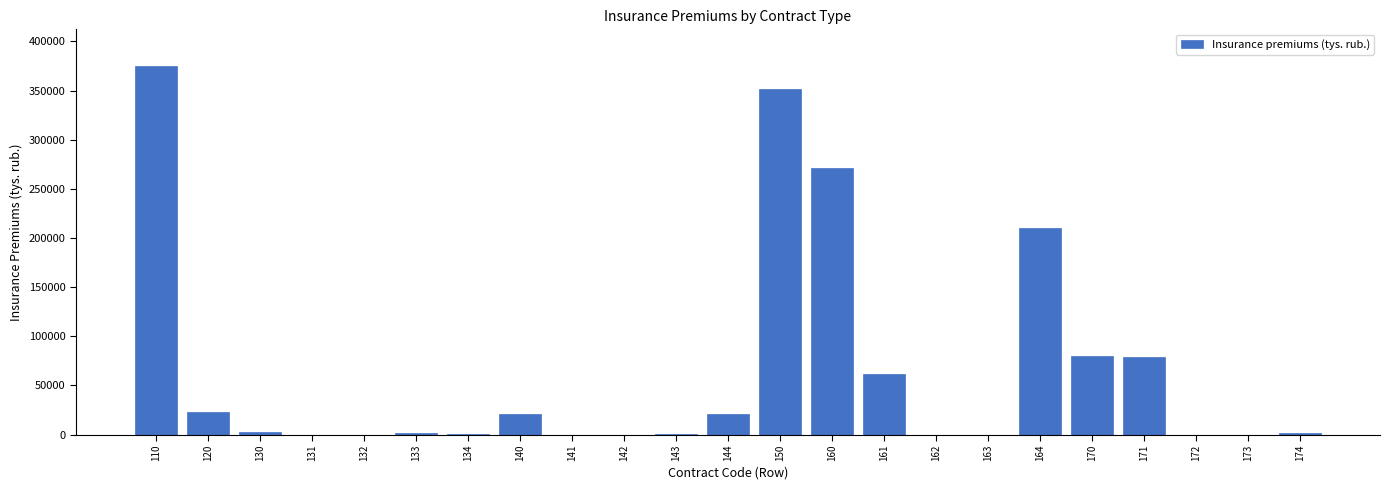

What is the sum of the values at 163 and 171?

78488.9